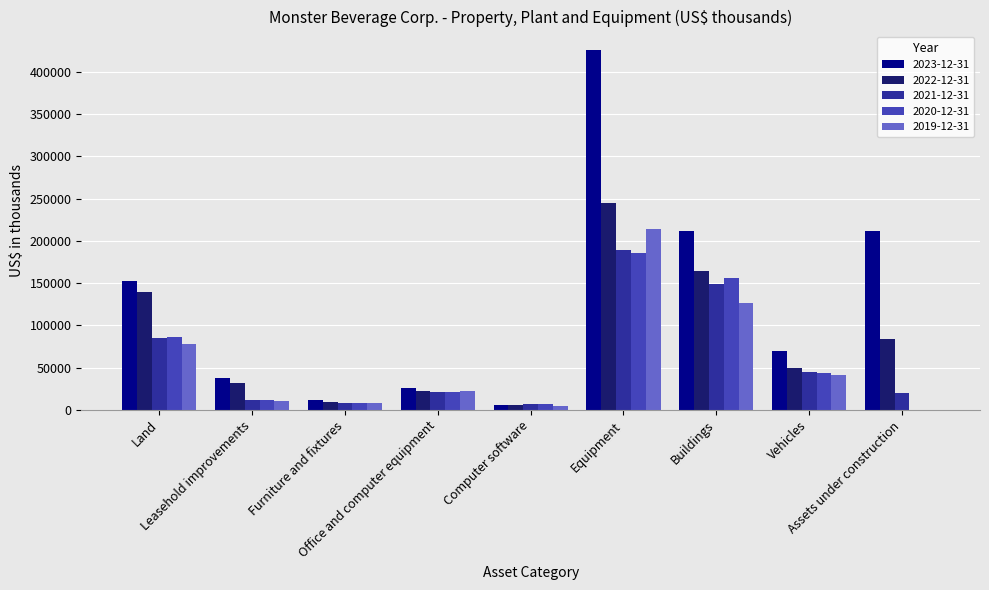

What is the greatest value displayed?

426466